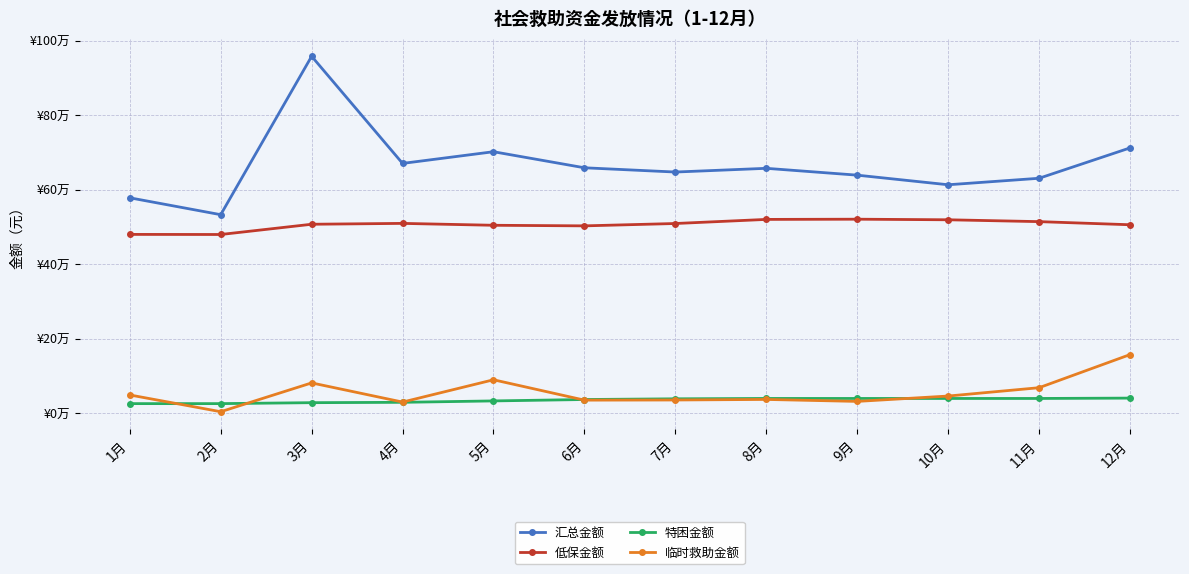

What are all the series names shown in the legend?

汇总金额, 低保金额, 特困金额, 临时救助金额